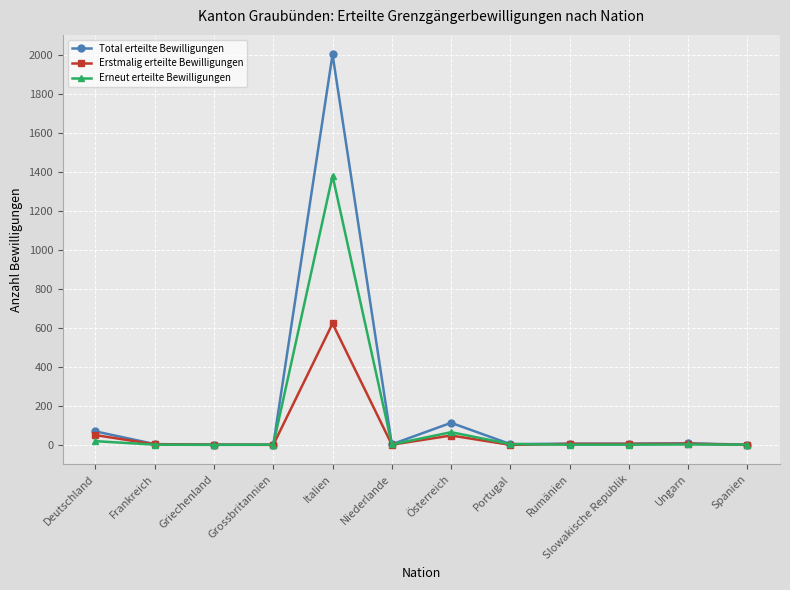

How many lines are shown in the chart?

3